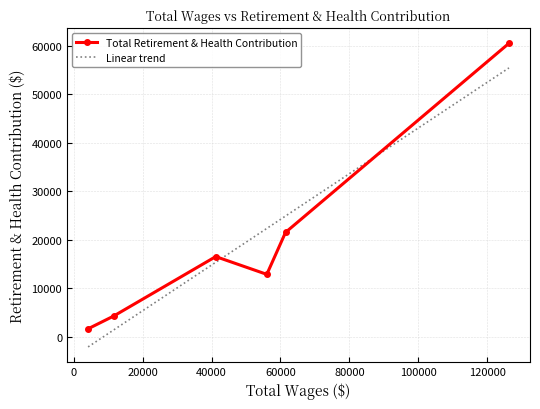

What is the smallest value displayed?

1615